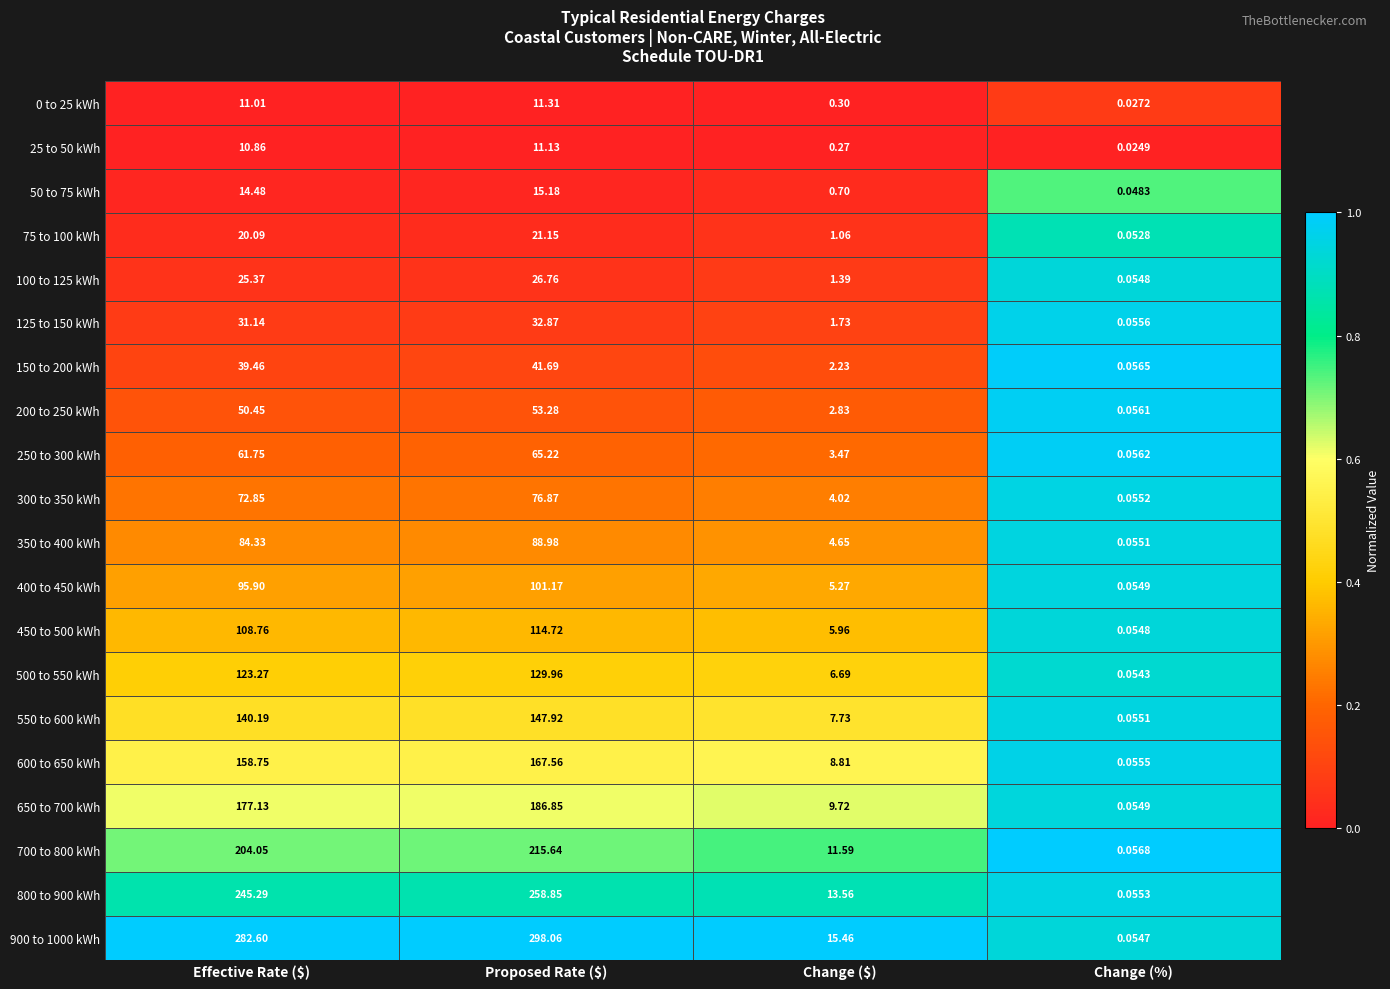

What is the total value across all series at Change (%)?

1.0